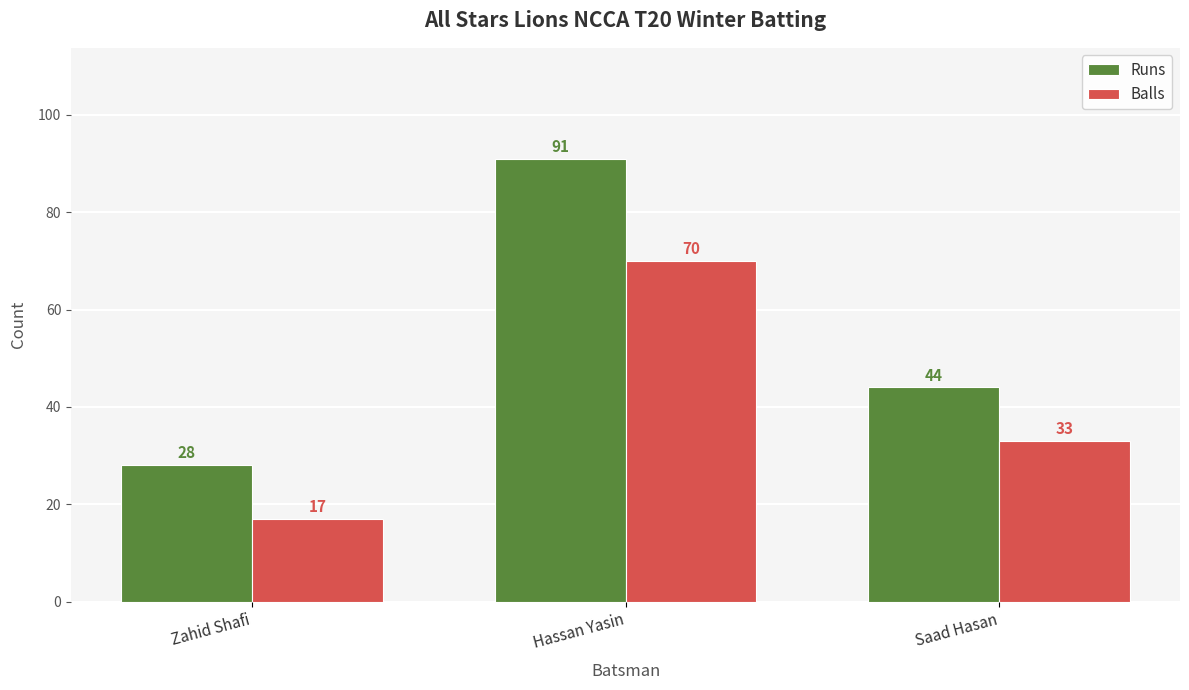

Rank the series at Hassan Yasin from highest to lowest value.

Runs, Balls